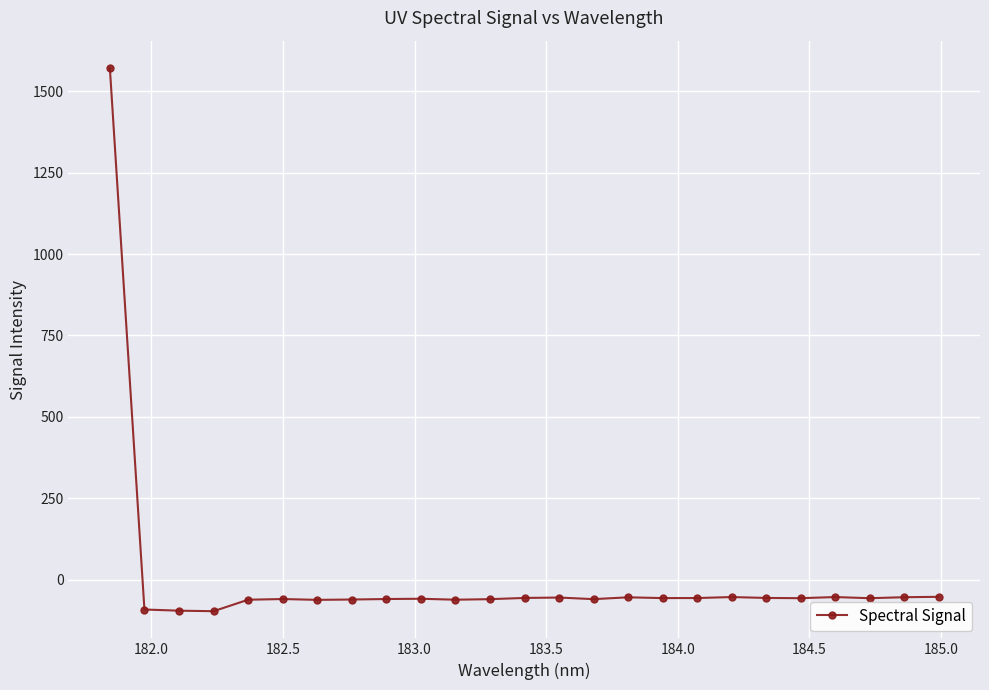

What is the maximum value shown in the chart?

1571.5